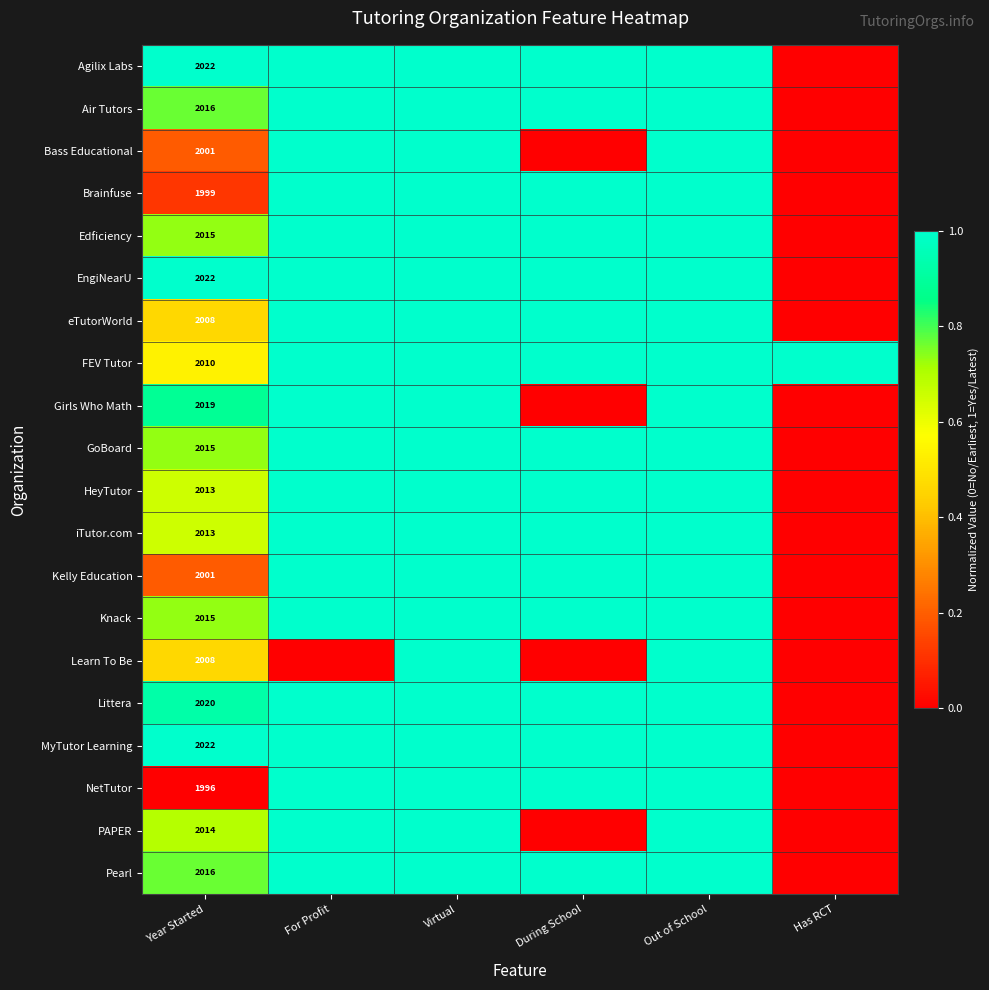

The Bass Educational series shows 2001 at Year Started. True or false?

True